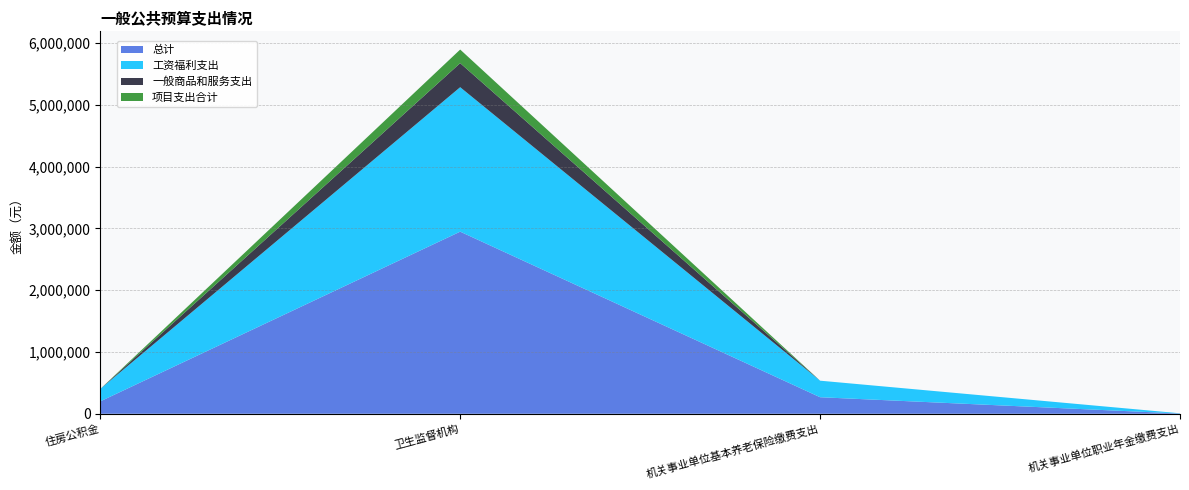

Reading left to right, list all the values displayed in this chart.

总计: 住房公积金=200795.4	卫生监督机构=2947246.9	机关事业单位基本养老保险缴费支出=267727.2	机关事业单位职业年金缴费支出=3836.2
工资福利支出: 住房公积金=200795.4	卫生监督机构=2337646.9	机关事业单位基本养老保险缴费支出=267727.2	机关事业单位职业年金缴费支出=3836.2
一般商品和服务支出: 住房公积金=0.0	卫生监督机构=389600.0	机关事业单位基本养老保险缴费支出=0.0	机关事业单位职业年金缴费支出=0.0
项目支出合计: 住房公积金=0.0	卫生监督机构=220000.0	机关事业单位基本养老保险缴费支出=0.0	机关事业单位职业年金缴费支出=0.0